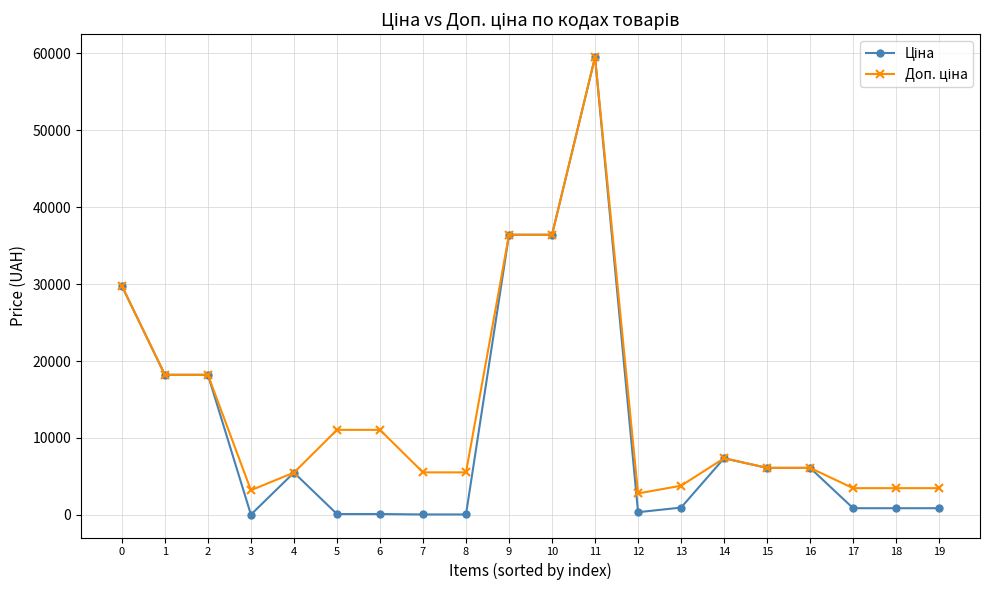

Is this an area chart (filled region under the line)?

No